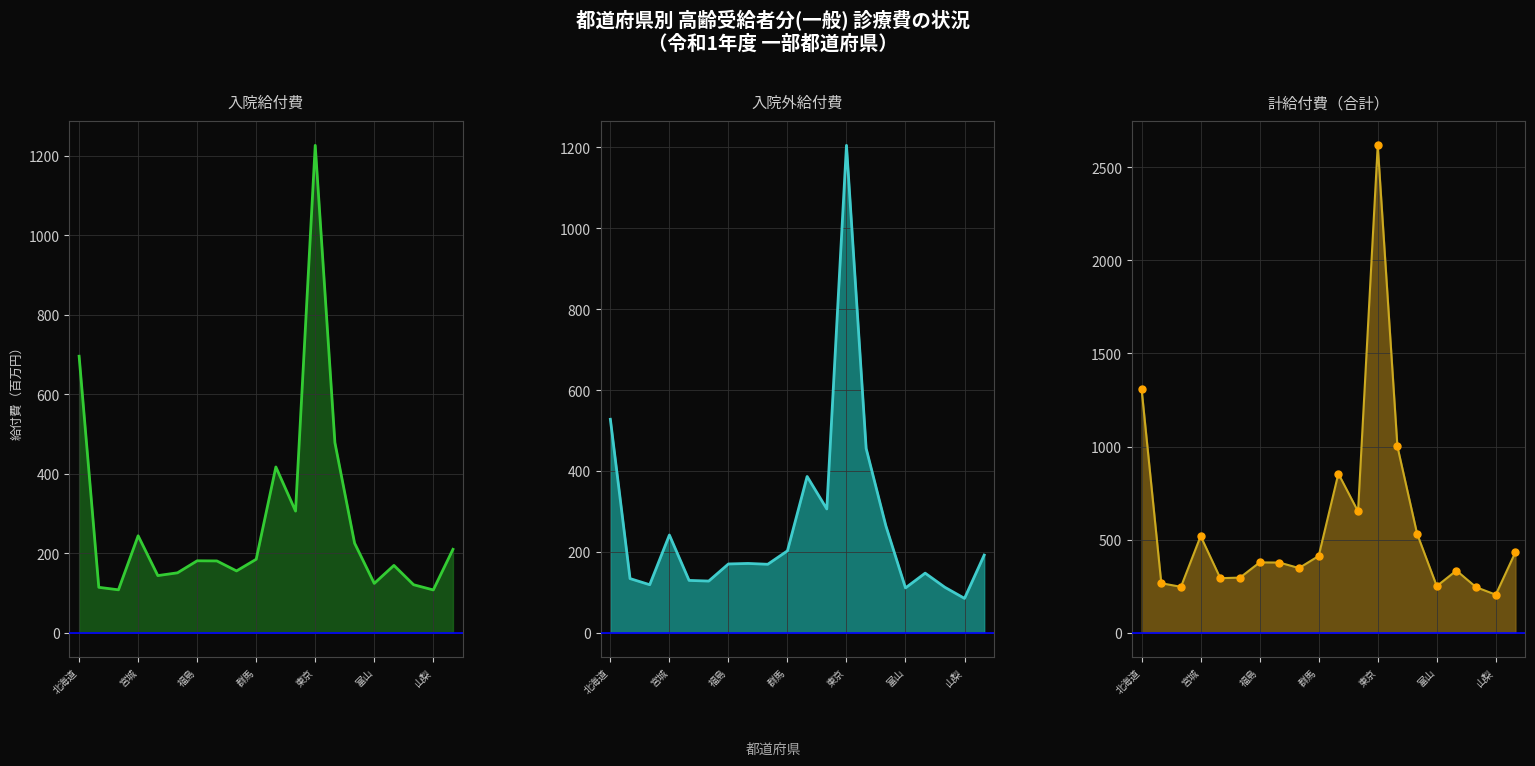

How many distinct data groups are displayed?

3